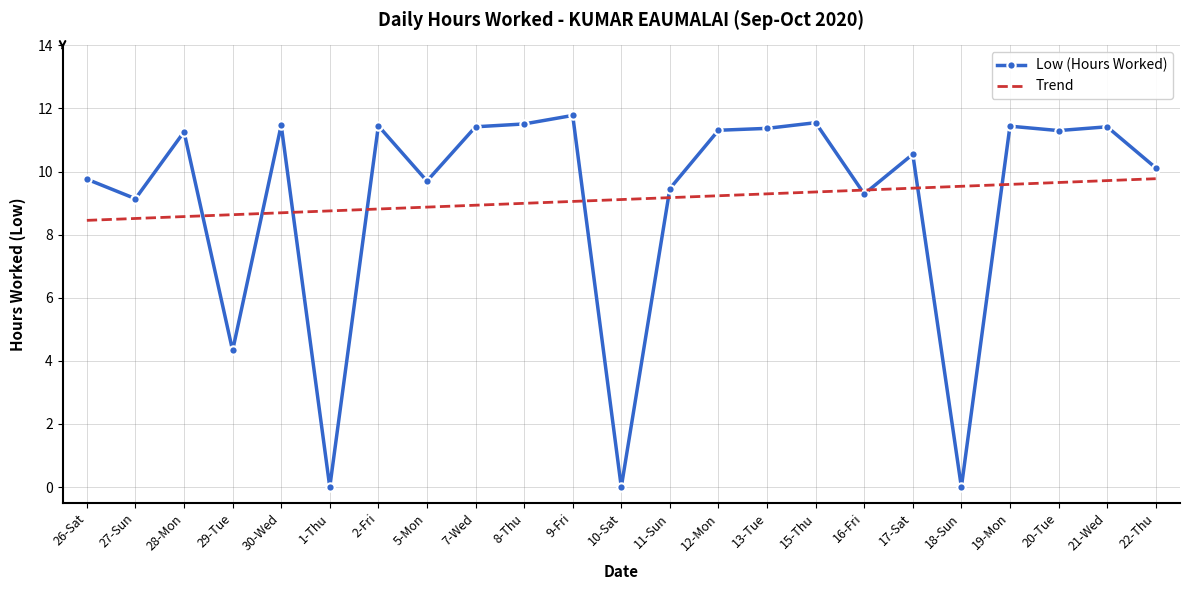

What is the maximum value shown in the chart?

11.8